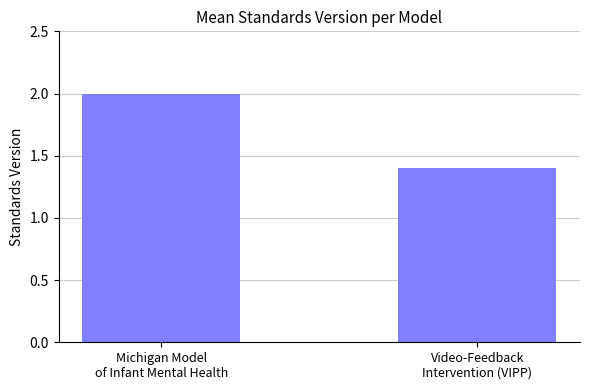

What is the average value?

1.7